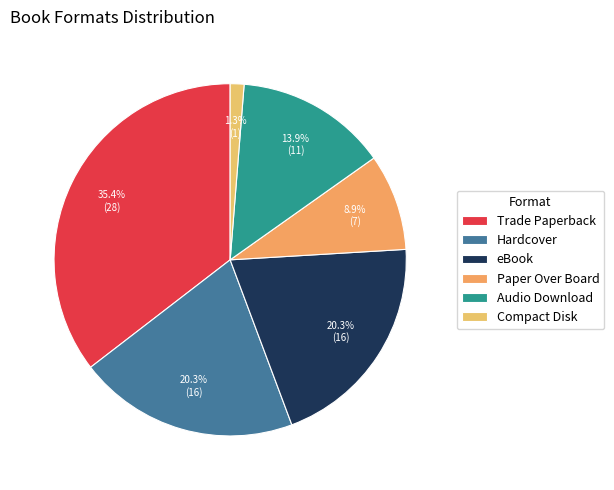

Combined, do eBook and Compact Disk account for over 50%?

No